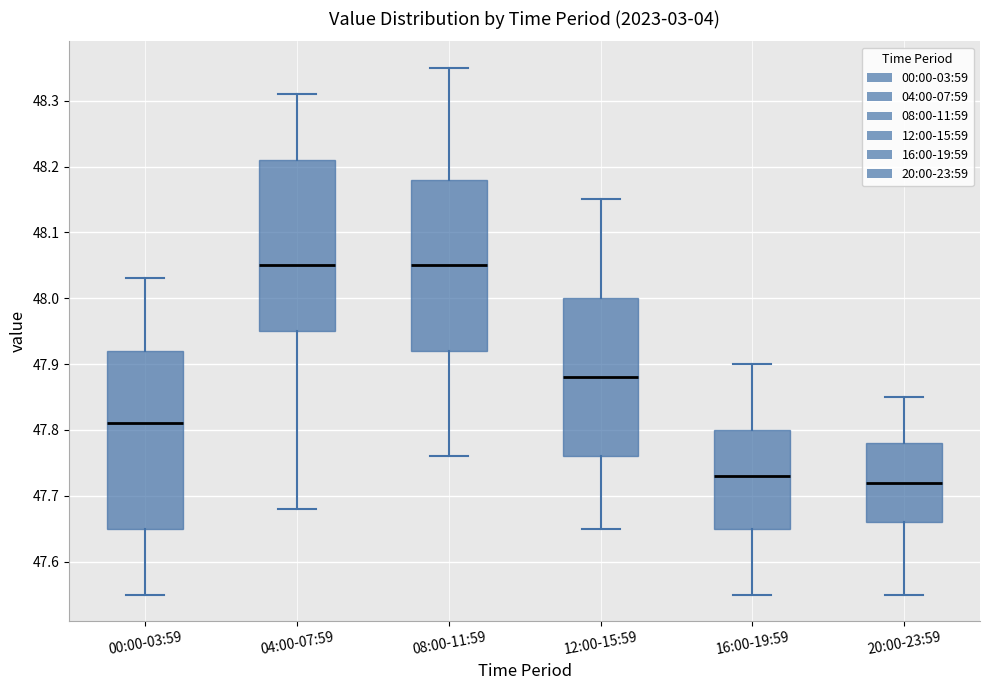

Reading left to right, read every box against the y-axis: the position of its median line, the range the box covers, and the ends of its whiskers. The values are not printed on the chart, so give them approximately, as read against the axis.

00:00-03:59: median 47.81, box 47.65 to 47.92, whiskers 47.55 to 48.03
04:00-07:59: median 48.05, box 47.95 to 48.21, whiskers 47.68 to 48.31
08:00-11:59: median 48.05, box 47.92 to 48.18, whiskers 47.76 to 48.35
12:00-15:59: median 47.88, box 47.76 to 48.00, whiskers 47.65 to 48.15
16:00-19:59: median 47.73, box 47.65 to 47.80, whiskers 47.55 to 47.90
20:00-23:59: median 47.72, box 47.66 to 47.78, whiskers 47.55 to 47.85